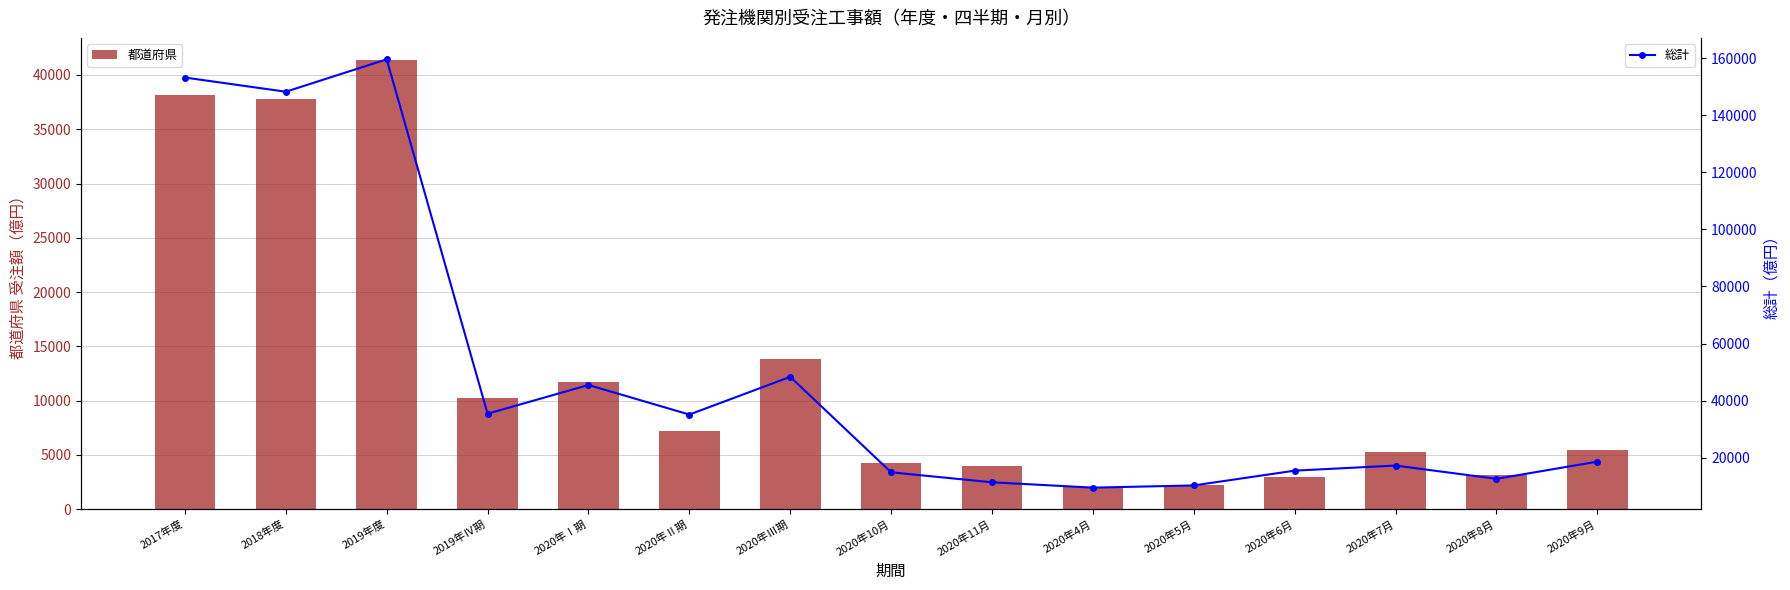

What is the total value across all series at 2020年Ⅰ期?

57144.0